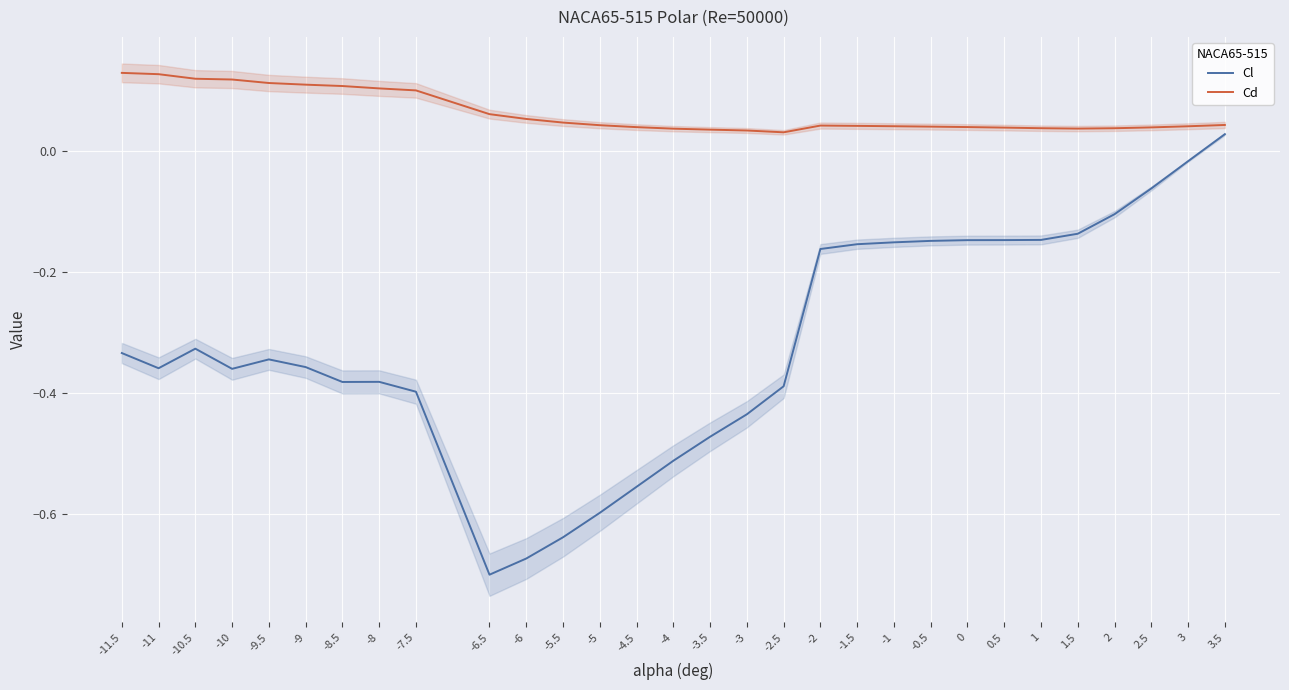

Reading left to right, list all the values displayed in this chart.

Cl: -0.3	-0.4	-0.3	-0.4	-0.3	-0.4	-0.4	-0.4	-0.4	-0.7	-0.7	-0.6	-0.6	-0.6	-0.5	-0.5	-0.4	-0.4	-0.2	-0.2	-0.2	-0.1	-0.1	-0.1	-0.1	-0.1	-0.1	-0.1	-0.0	0.0
Cd: 0.1	0.1	0.1	0.1	0.1	0.1	0.1	0.1	0.1	0.1	0.1	0.0	0.0	0.0	0.0	0.0	0.0	0.0	0.0	0.0	0.0	0.0	0.0	0.0	0.0	0.0	0.0	0.0	0.0	0.0